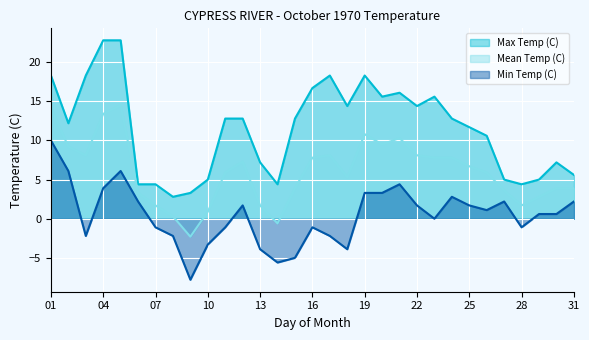

Which series has the largest total across all categories?

Max Temp (C)